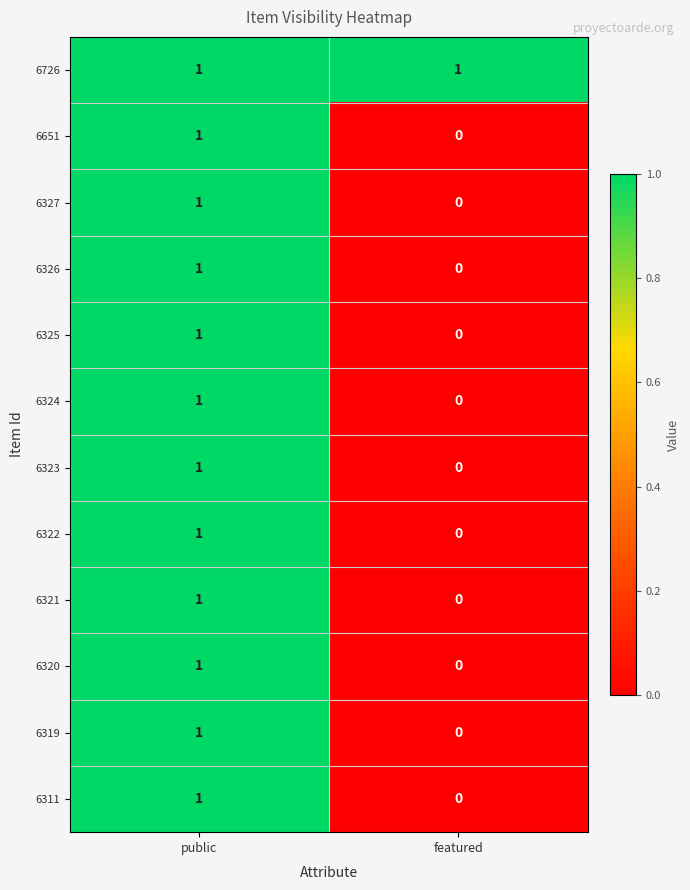

Where is 6324 nearest to the value 0?

featured